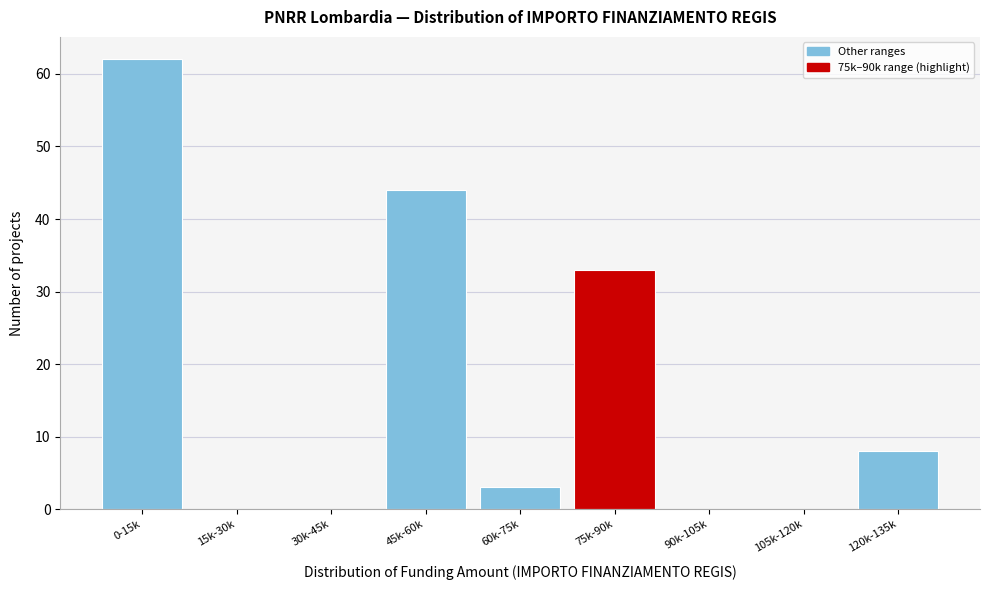

Reading left to right, what are all the values shown in this chart?

0-15k=62	15k-30k=0	30k-45k=0	45k-60k=44	60k-75k=3	75k-90k=33	90k-105k=0	105k-120k=0	120k-135k=8